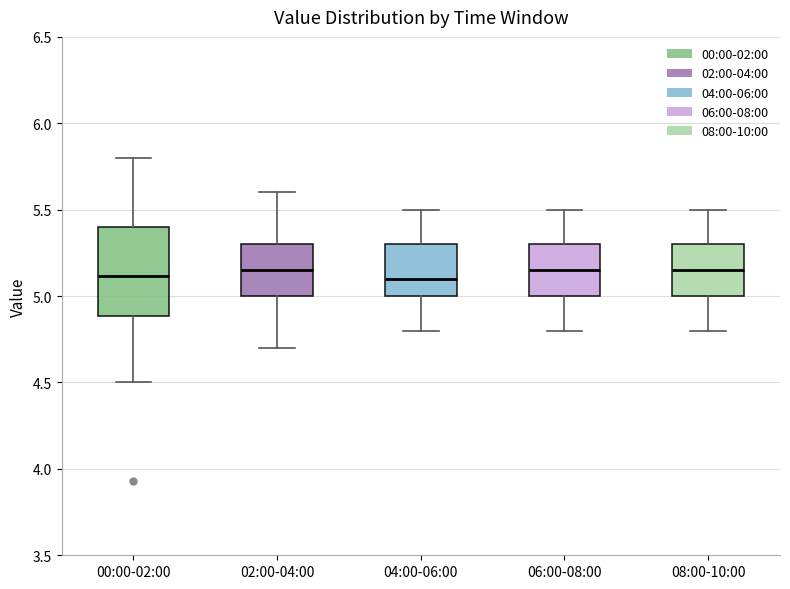

Reading left to right, read every box against the y-axis: the position of its median line, the range the box covers, and the ends of its whiskers. The values are not printed on the chart, so give them approximately, as read against the axis.

00:00-02:00: median 5.10, box 4.90 to 5.40, whiskers 4.50 to 5.80
02:00-04:00: median 5.15, box 5.00 to 5.30, whiskers 4.70 to 5.60
04:00-06:00: median 5.10, box 5.00 to 5.30, whiskers 4.80 to 5.50
06:00-08:00: median 5.15, box 5.00 to 5.30, whiskers 4.80 to 5.50
08:00-10:00: median 5.15, box 5.00 to 5.30, whiskers 4.80 to 5.50